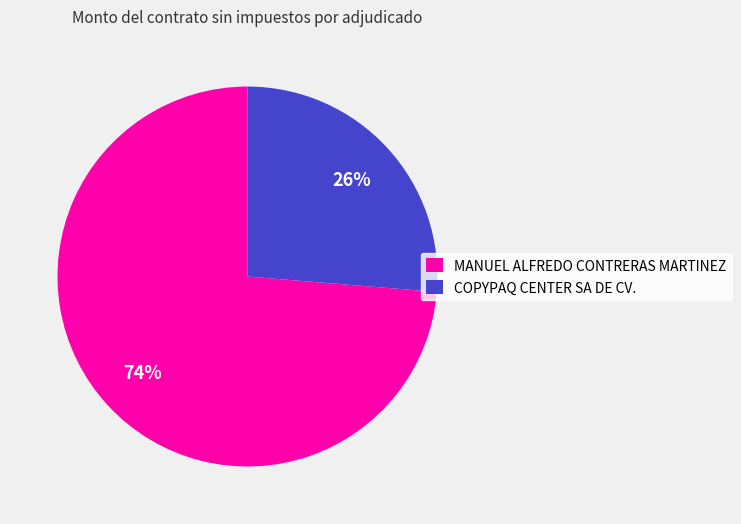

Which has a higher value, MANUEL ALFREDO CONTRERAS MARTINEZ or COPYPAQ CENTER SA DE CV.?

MANUEL ALFREDO CONTRERAS MARTINEZ